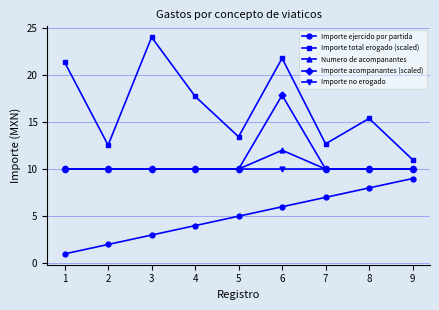

True or false: Importe total erogado (scaled) has more than 2 interior local peaks.

True